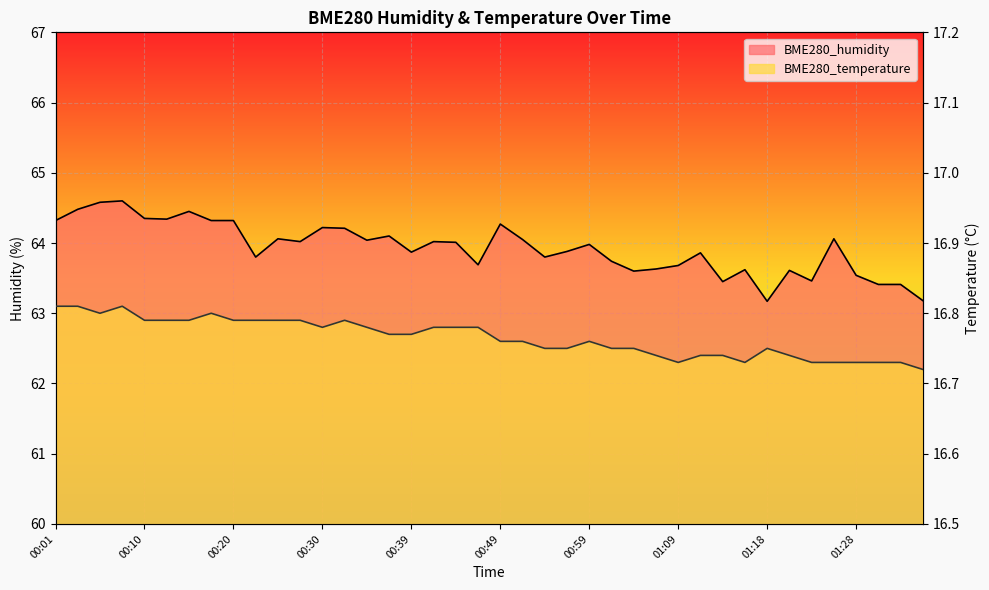

What are all the series names shown in the legend?

BME280_humidity, BME280_temperature